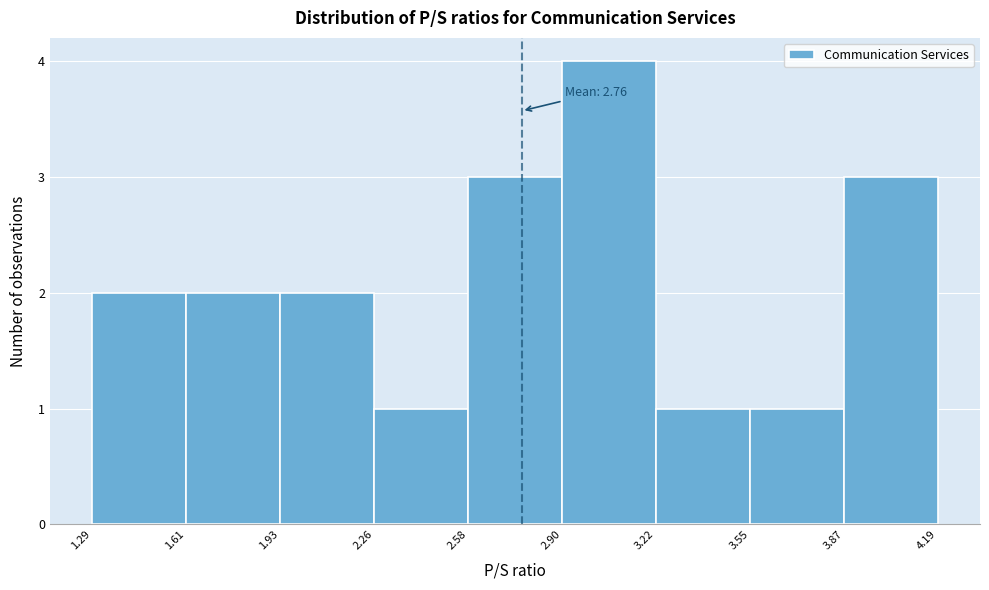

Over which range of the x-axis is the bar tallest?

2.90 to 3.22